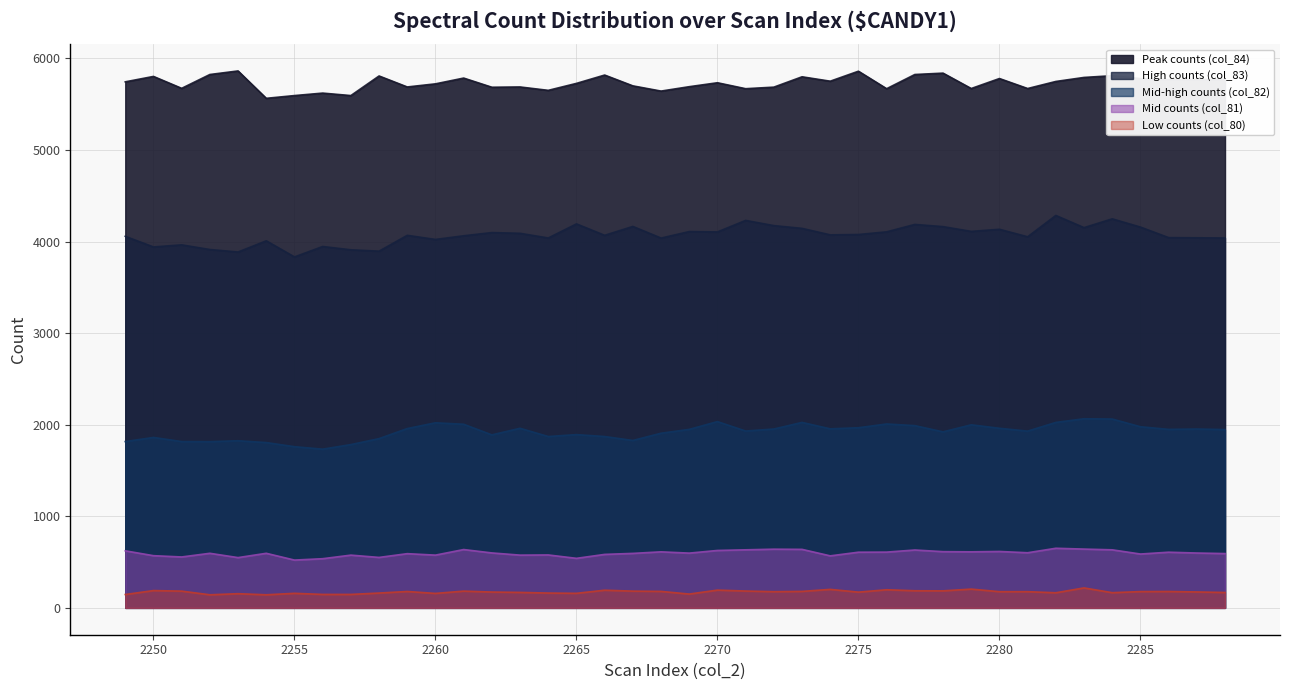

Is it true that Mid-high counts (col_82) equals 2062 at 2284?

True